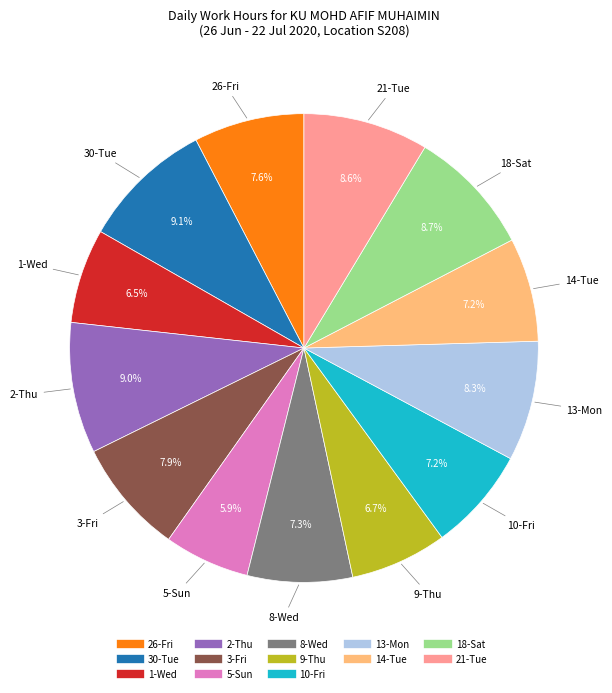

Which has a higher value, 2-Thu or 10-Fri?

2-Thu